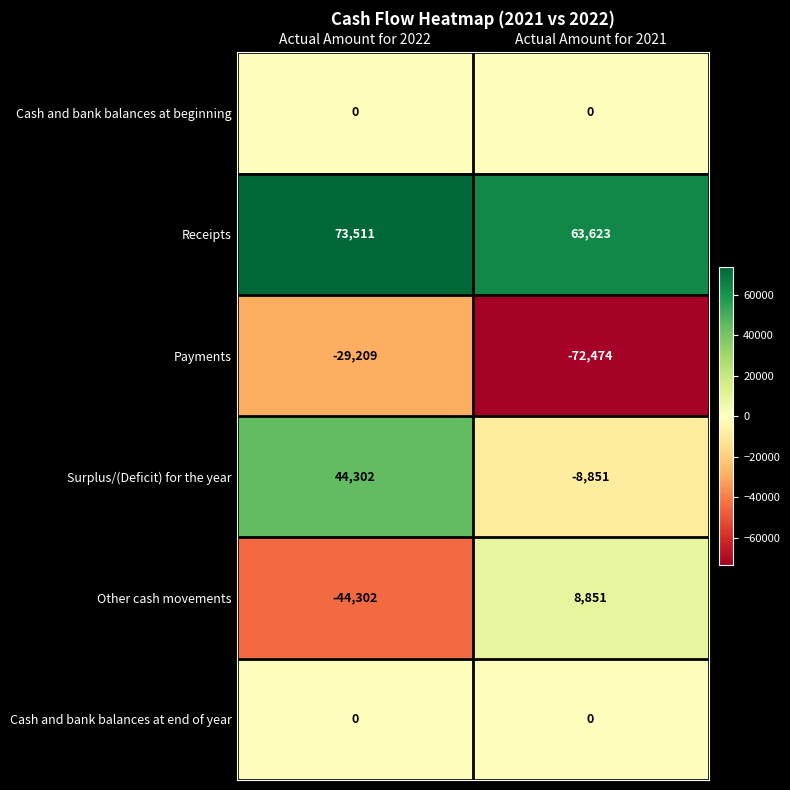

What is the difference between the highest and lowest values at Actual Amount for 2021?

136097